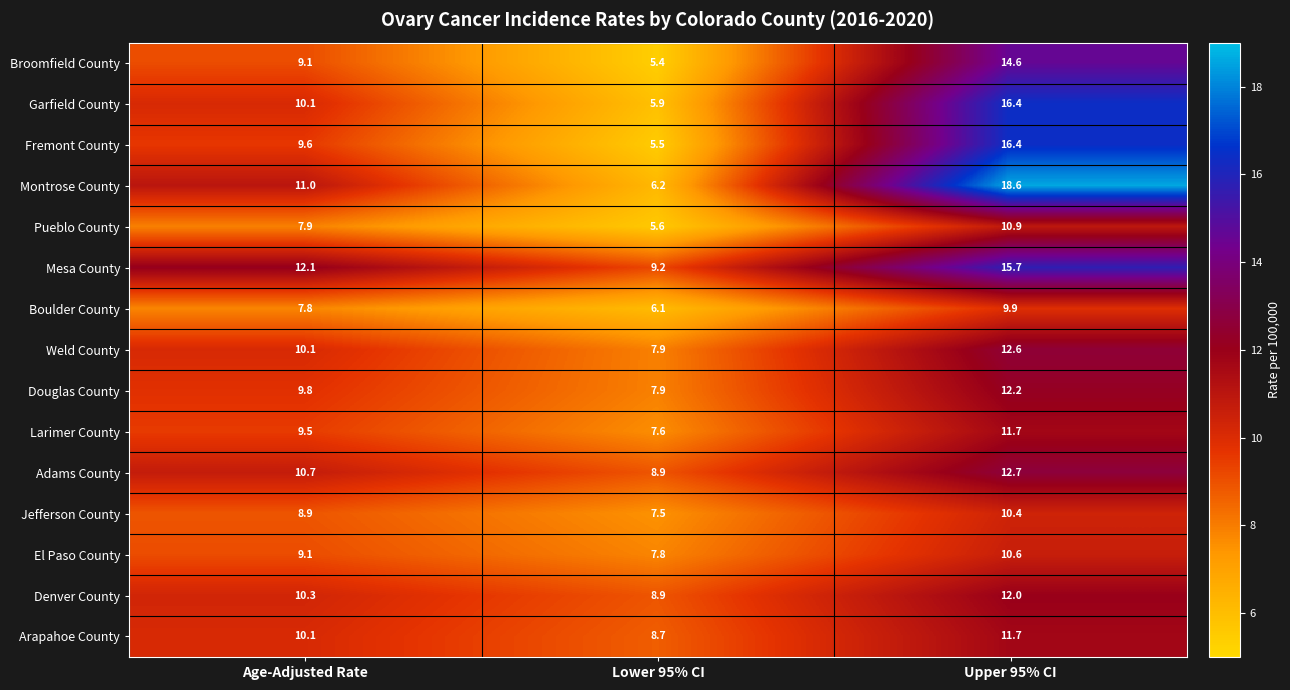

Is it true that Douglas County equals 9.8 at Age-Adjusted Rate?

True